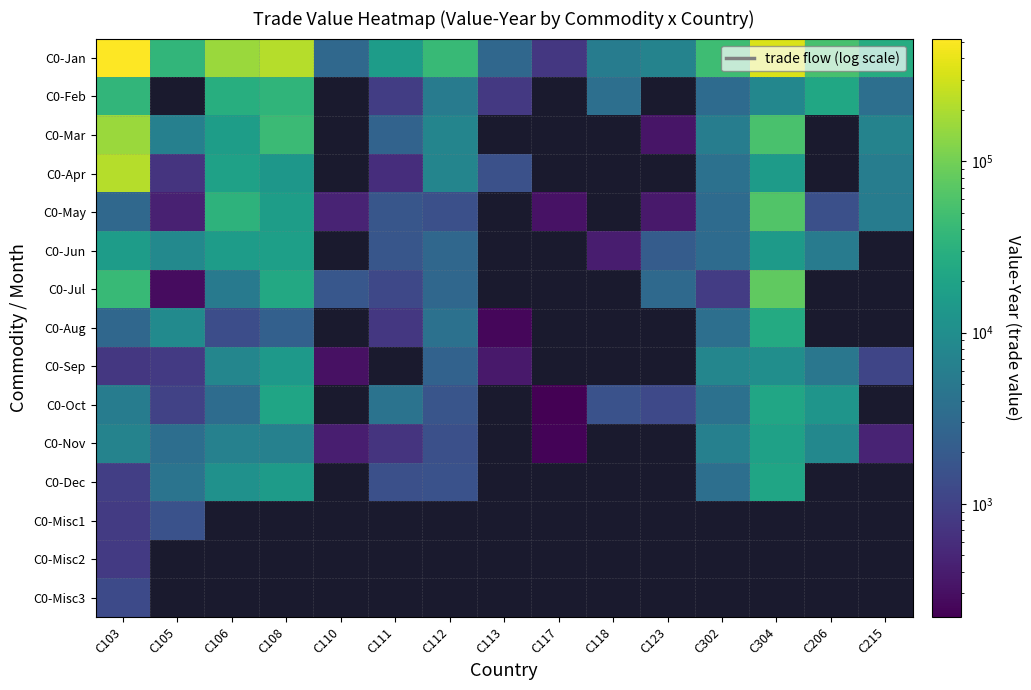

What is the difference between the C0-Jun values at C111 and C112?

1211.0